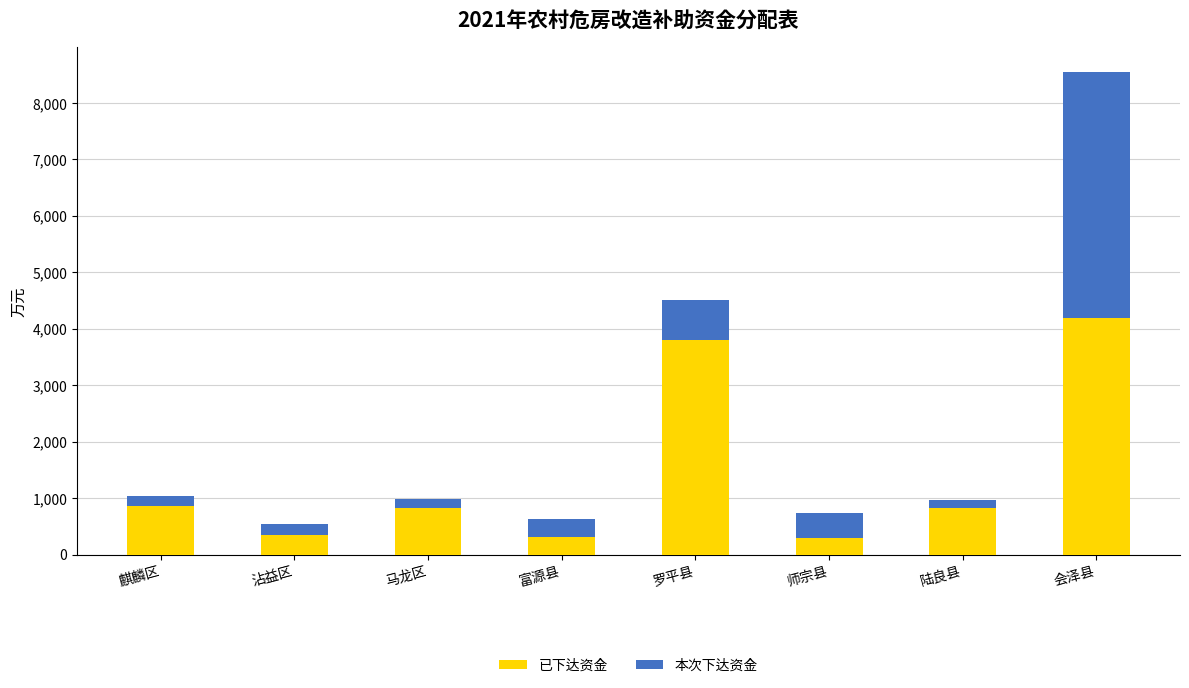

Does the chart contain any negative values?

No